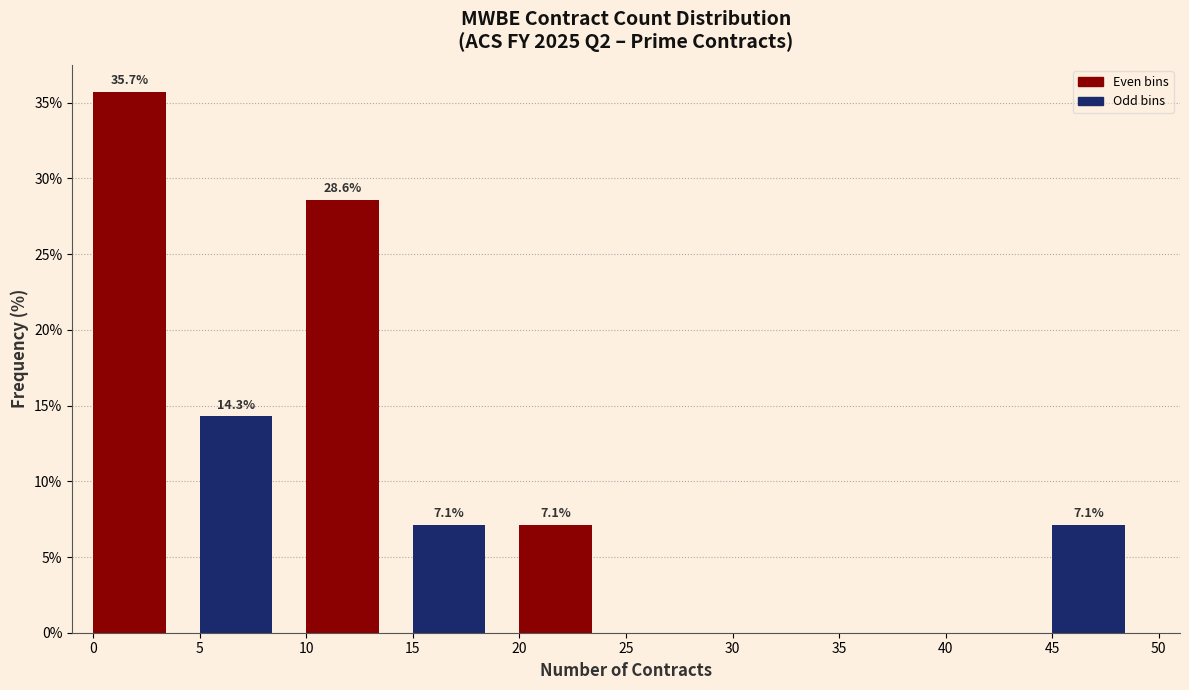

Over which range of the x-axis is the bar tallest?

0 to 5